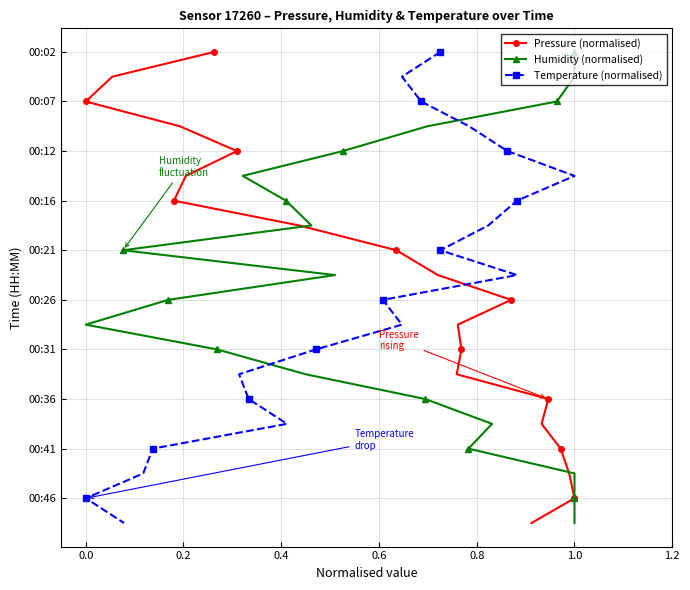

What are all the series names shown in the legend?

Pressure (normalised), Humidity (normalised), Temperature (normalised)